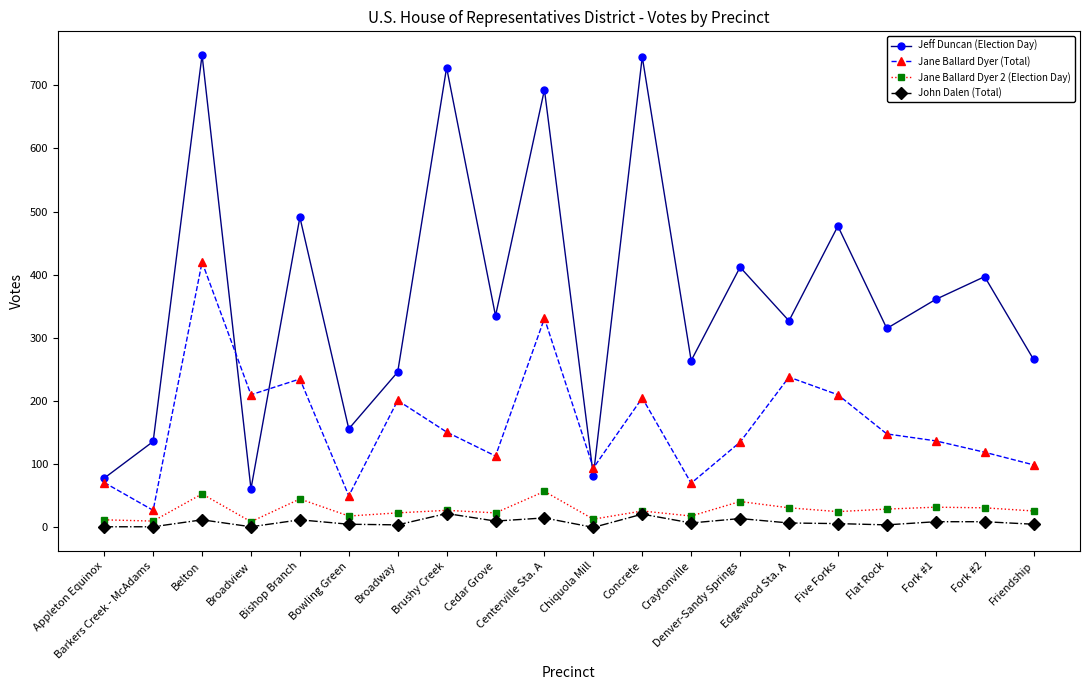

What is the maximum value shown in the chart?

748